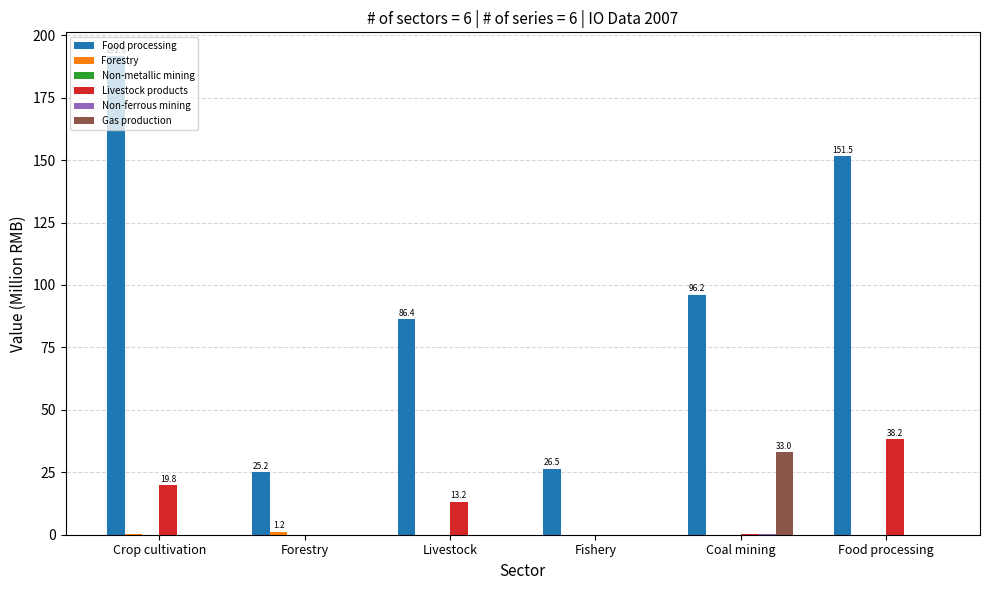

The value of Gas production at Coal mining is 46.8. True or false?

False